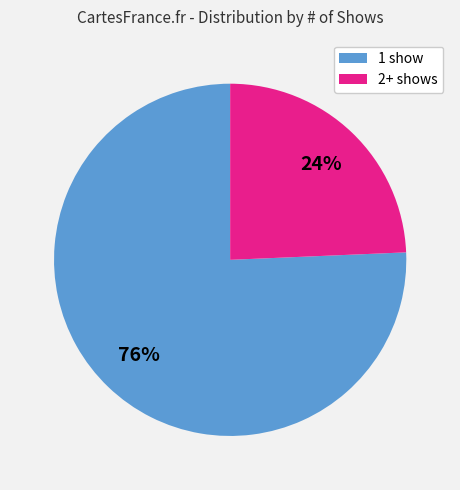

Is there a majority slice in this chart?

Yes